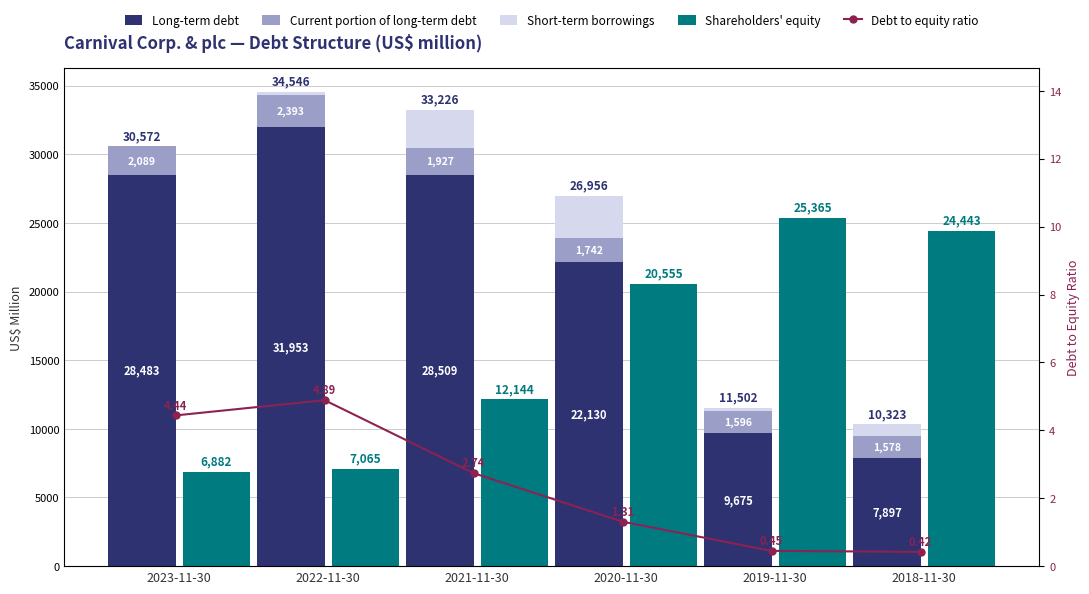

What is the label of the 2nd bar from the left?

2022-11-30